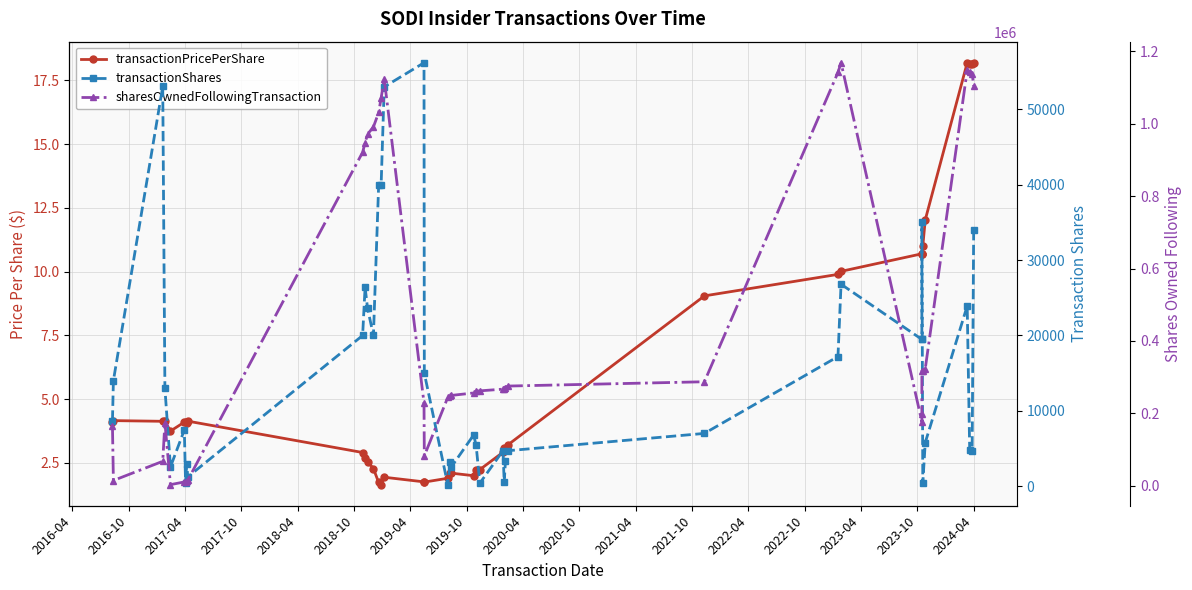

Count the number of categories in the chart.

40